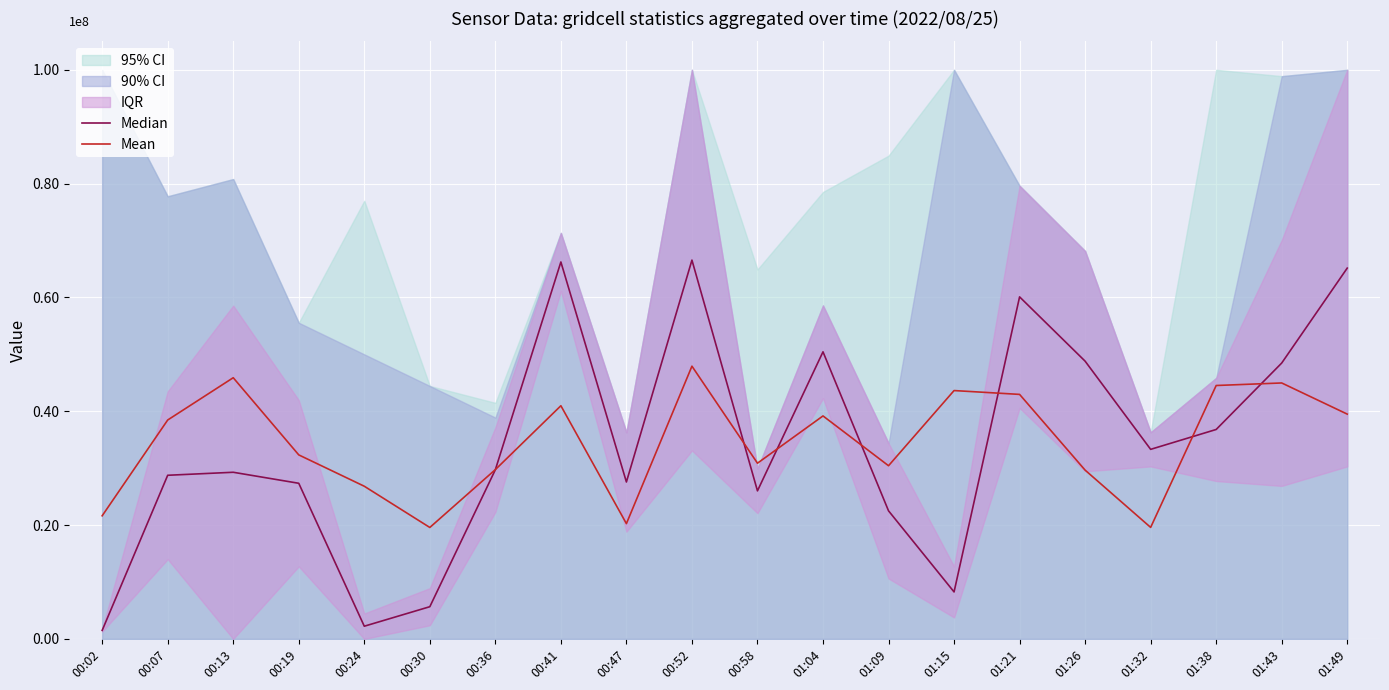

Reading left to right, what are all the values shown in this chart?

Median: 00:02=1493107.1	00:07=28752944.8	00:13=29280821.9	00:19=27345454.1	00:24=2229299.4	00:30=5657228.9	00:36=29725263.9	00:41=66233858.3	00:47=27570674.5	00:52=66560509.6	00:58=26012673.4	01:04=50446623.3	01:09=22505671.4	01:15=8252988.4	01:21=60100013.1	01:26=48802460.5	01:32=33306975.8	01:38=36799799.3	01:43=48473628.0	01:49=65154109.6
Mean: 00:02=21632698.2	00:07=38463851.5	00:13=45893295.9	00:19=32333635.9	00:24=26825600.5	00:30=19581306.3	00:36=29749481.2	00:41=40970873.2	00:47=20252891.8	00:52=47921445.9	00:58=30872991.5	01:04=39179652.3	01:09=30429755.7	01:15=43637344.9	01:21=42963490.6	01:26=29655446.9	01:32=19592631.6	01:38=44526467.3	01:43=44972656.3	01:49=39499577.2